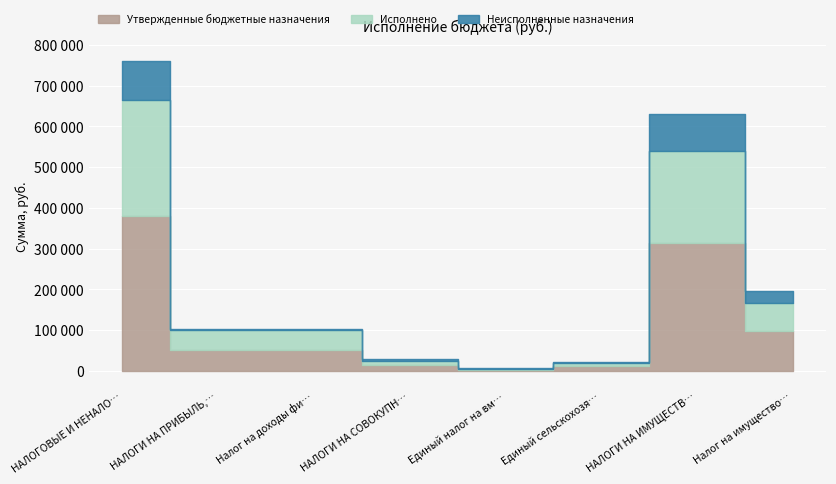

Which category has the lowest value in the Утвержденные бюджетные назначения series?

Единый налог на вмененный доход